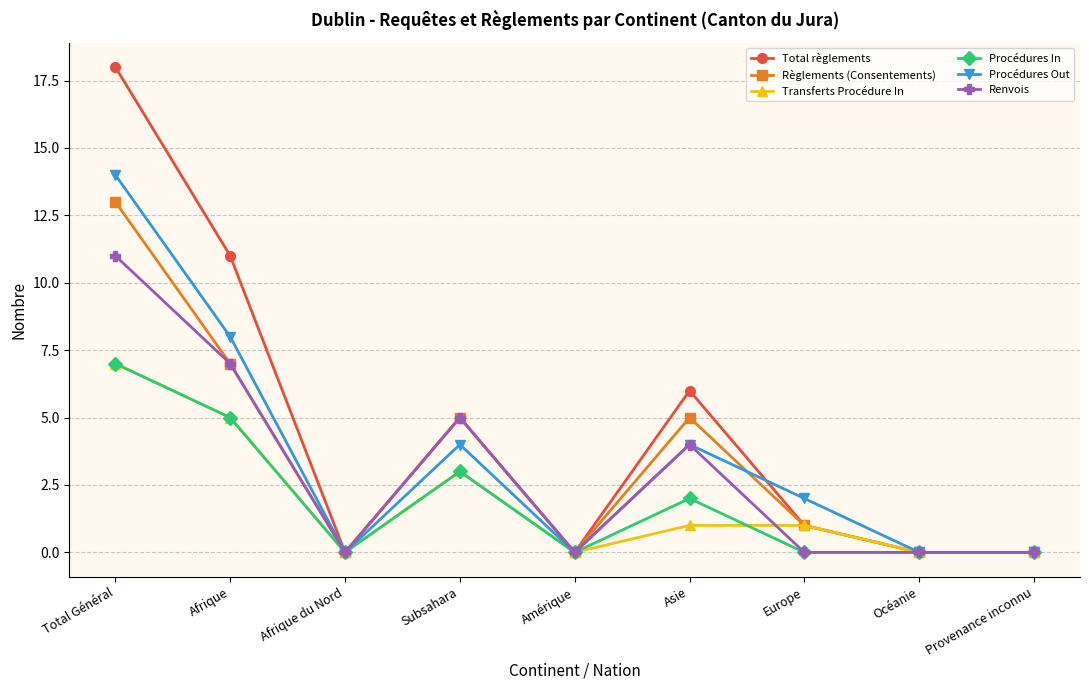

Is it true that Procédures In equals 7 at Total Général?

True